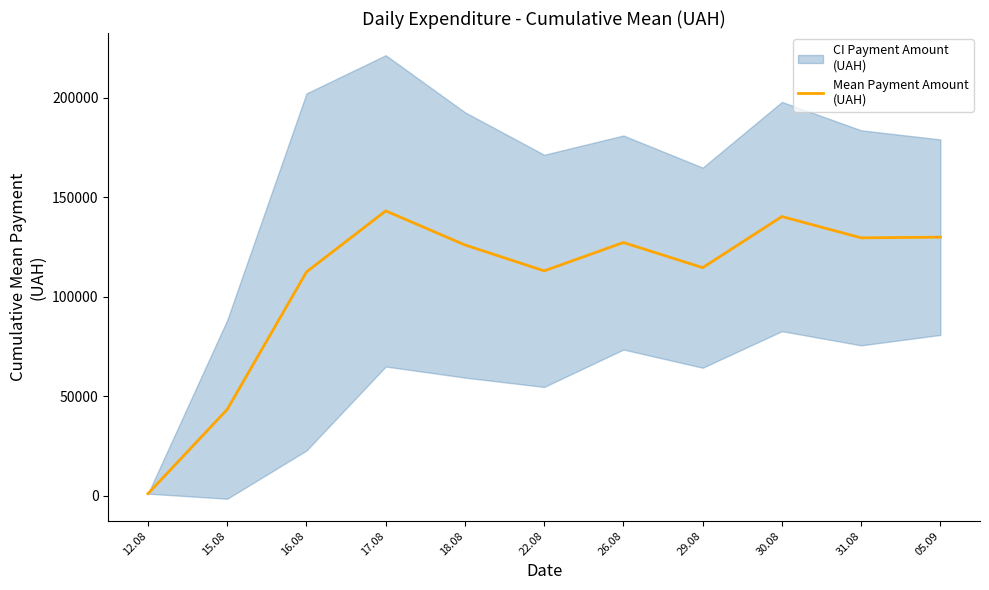

Between 26.08 and 30.08, which is larger?

30.08